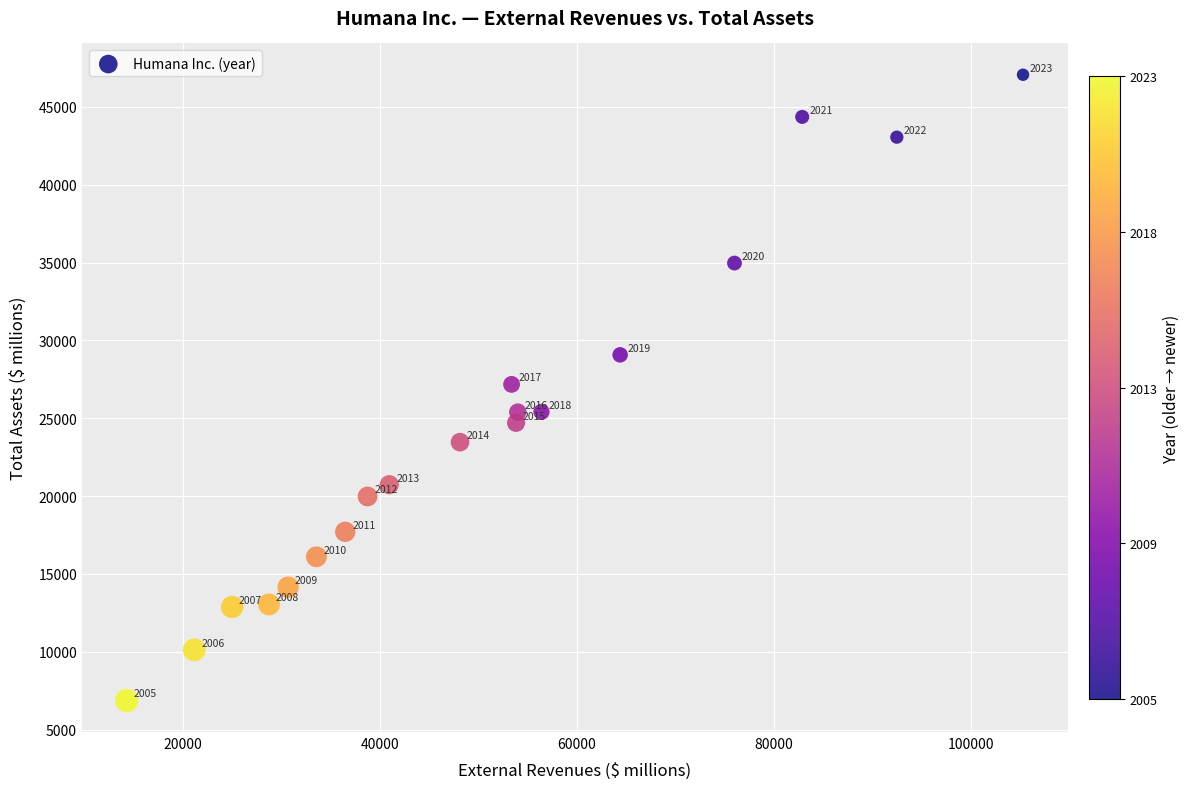

What is the range of X values (max minus min)?

91030